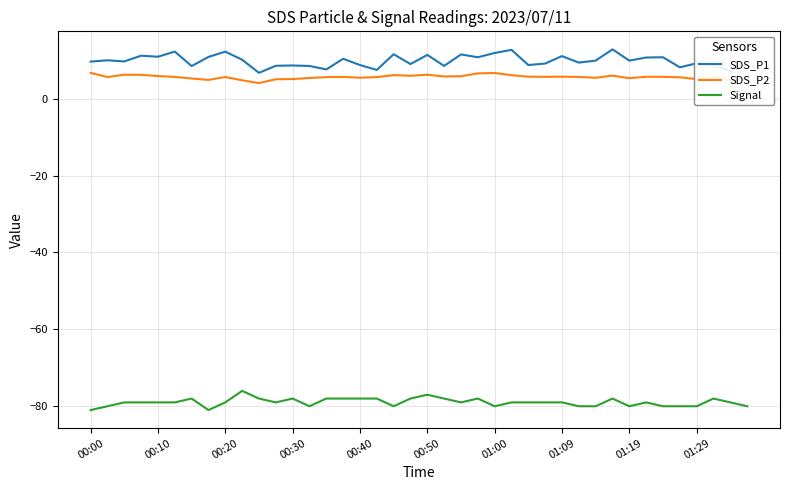

What is the minimum value shown in the chart?

-81.0